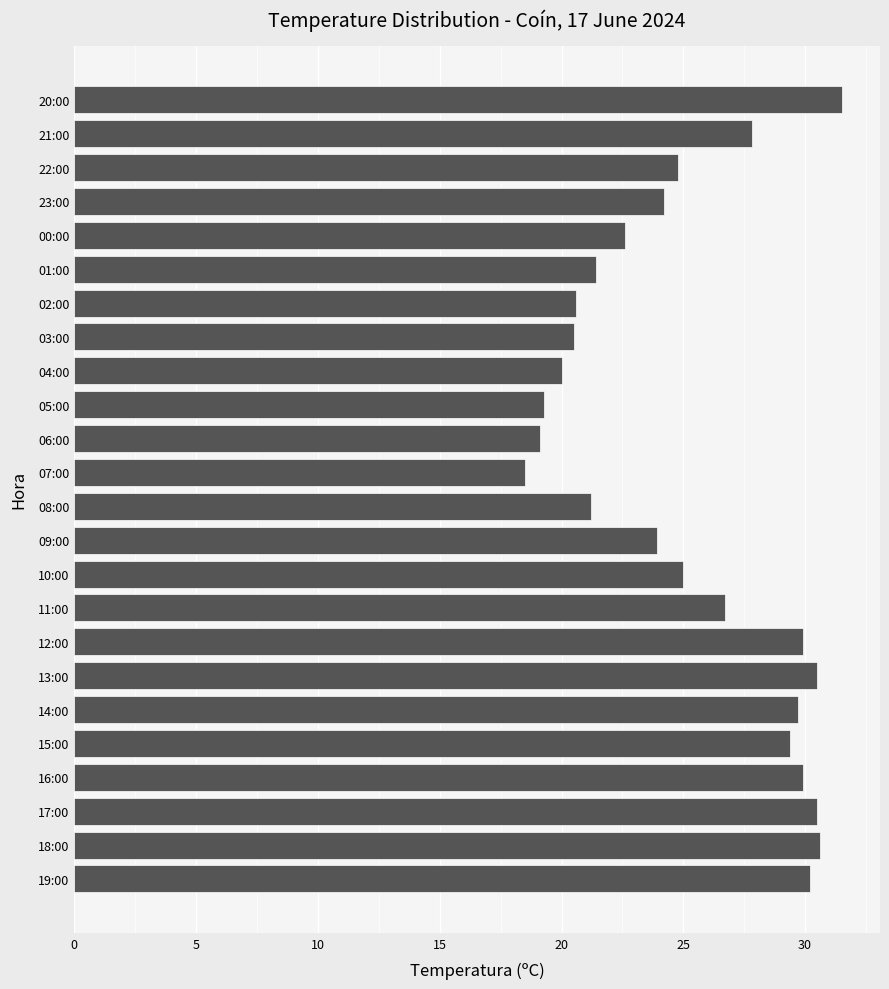

What is the approximate value at 17:00?

30.5